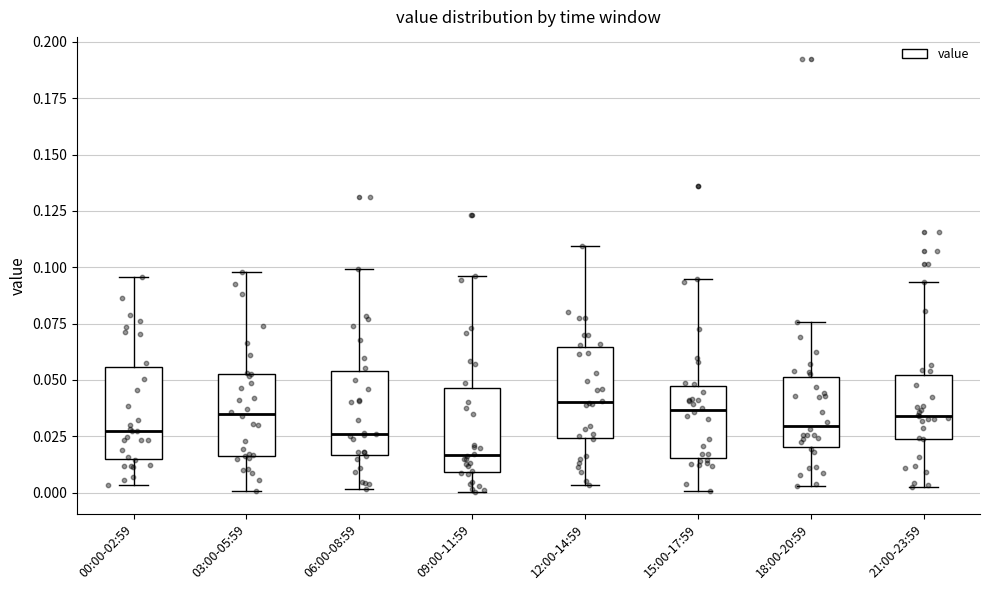

Where is the lower edge of the box for 21:00-23:59 on the y-axis? The values are not printed on the chart, so give them approximately, as read against the axis.

0.025